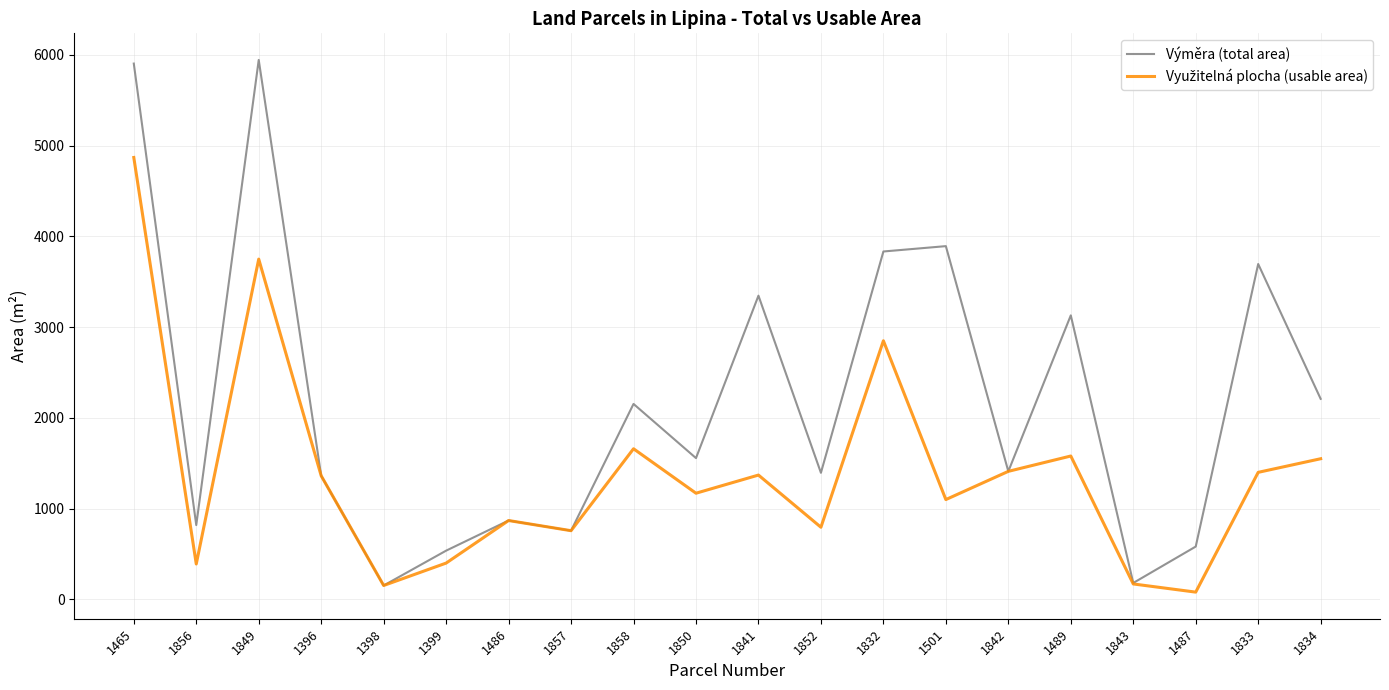

Which series has the largest total across all categories?

Výměra (total area)